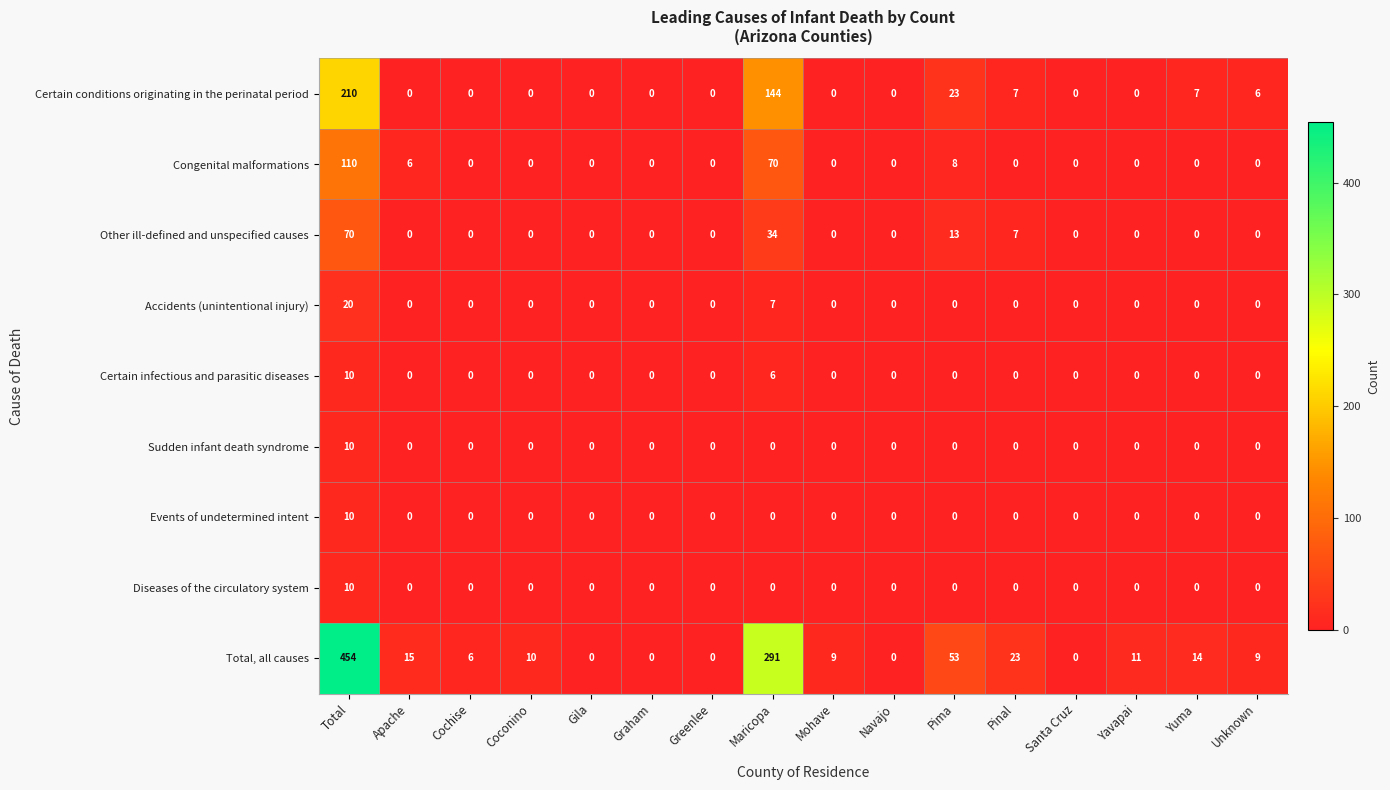

The value of Congenital malformations at Greenlee is -40. True or false?

False